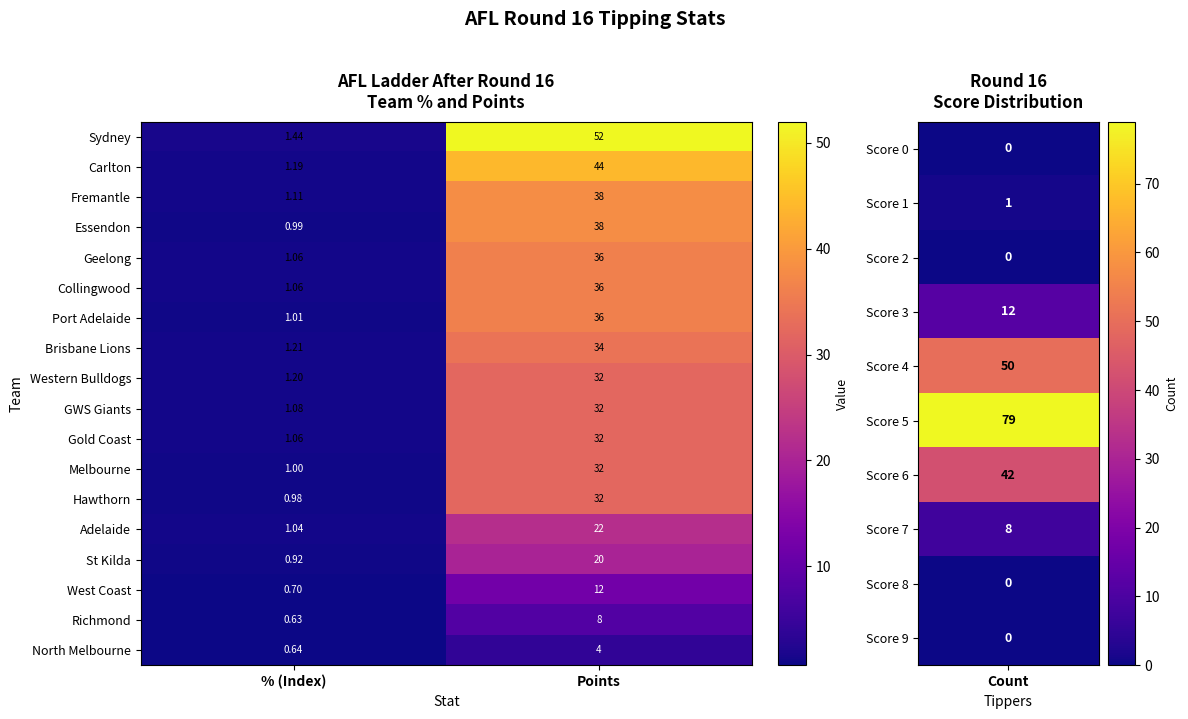

At which category does the chart reach its minimum across all series?

% (Index)